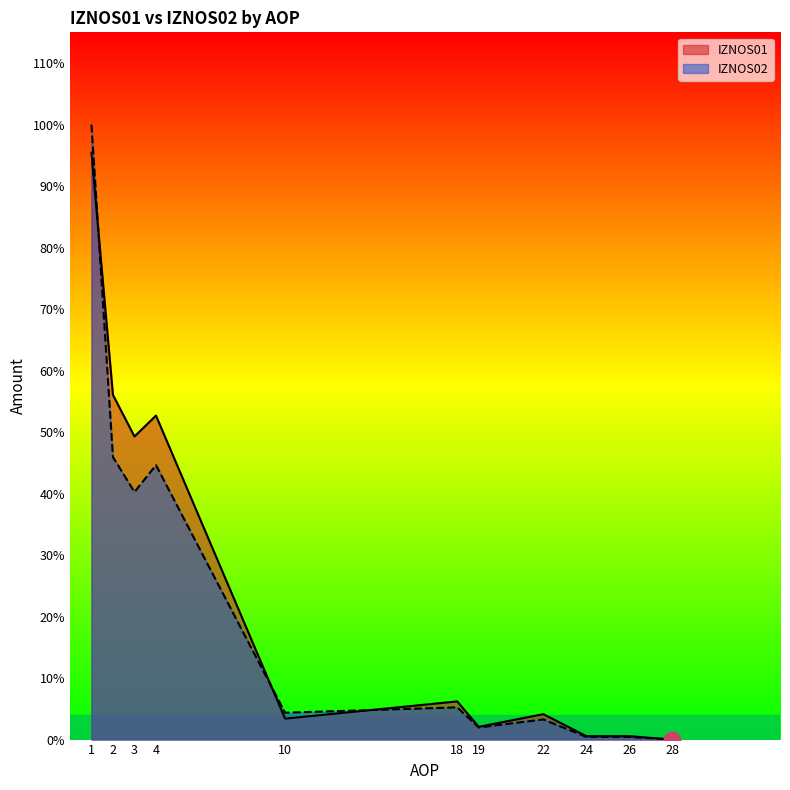

Does the chart display data point markers on the line(s)?

No